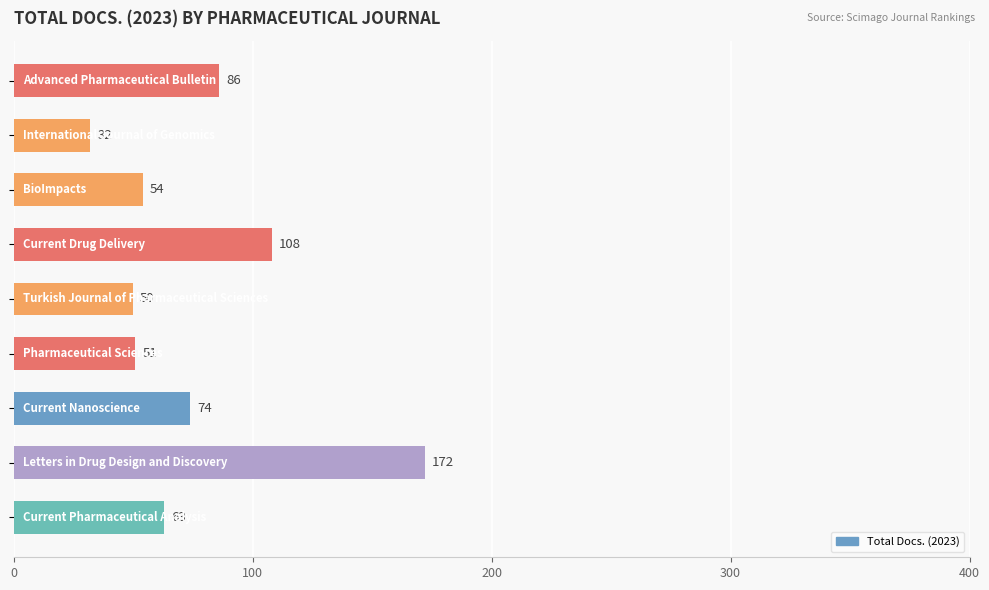

What is the minimum value shown in the chart?

32